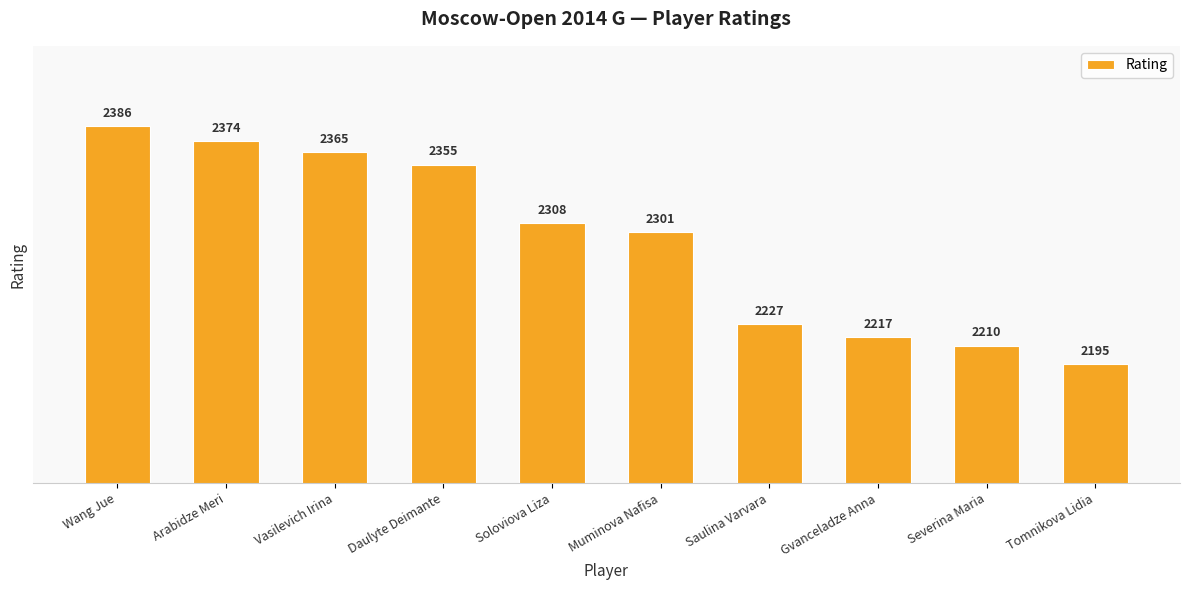

Is it true that the value at Tomnikova Lidia is 2925?

False